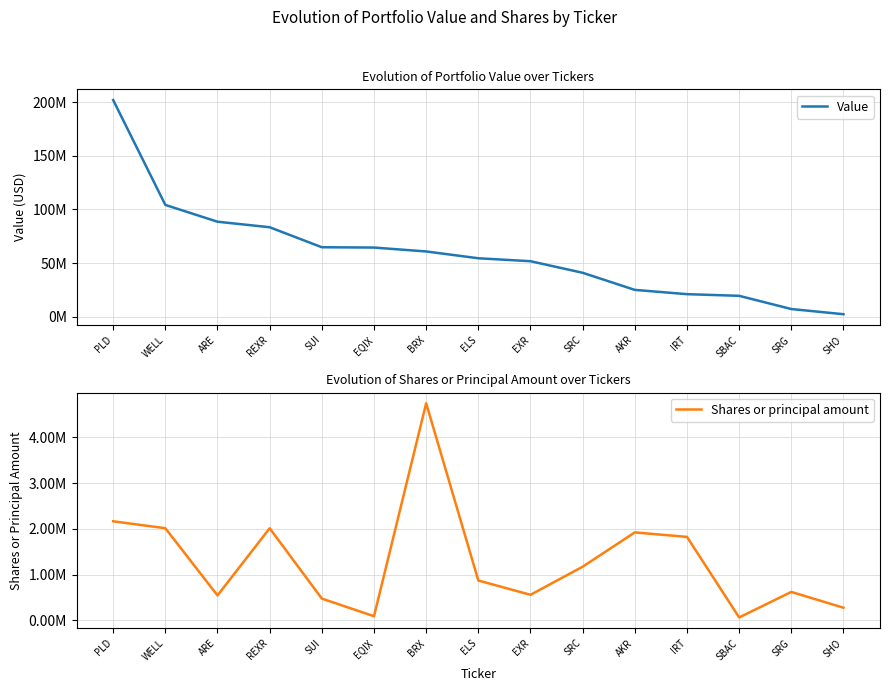

The value of Value at WELL is 171338053. True or false?

False